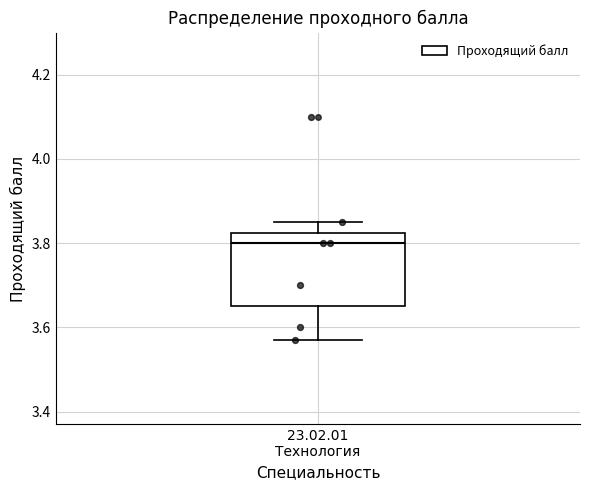

Read this box plot against the y-axis: the position of the median line, the range covered by the box, and the ends of both whiskers. The values are not printed on the chart, so give them approximately, as read against the axis.

median 3.80, box 3.66 to 3.82, whiskers 3.58 to 3.86